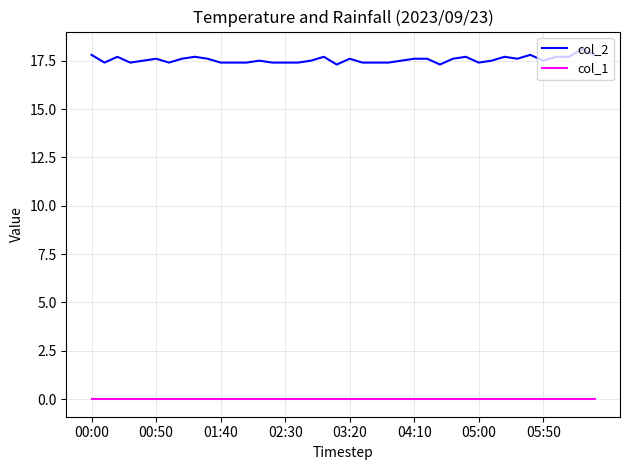

True or false: col_2 and col_1 cross at least once.

False